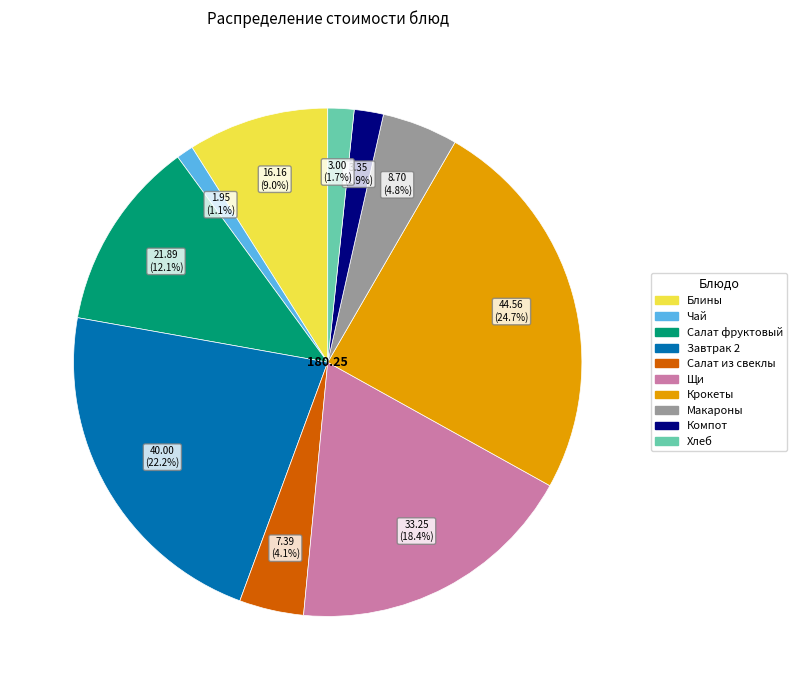

Is there any slice that represents more than half of the pie?

No